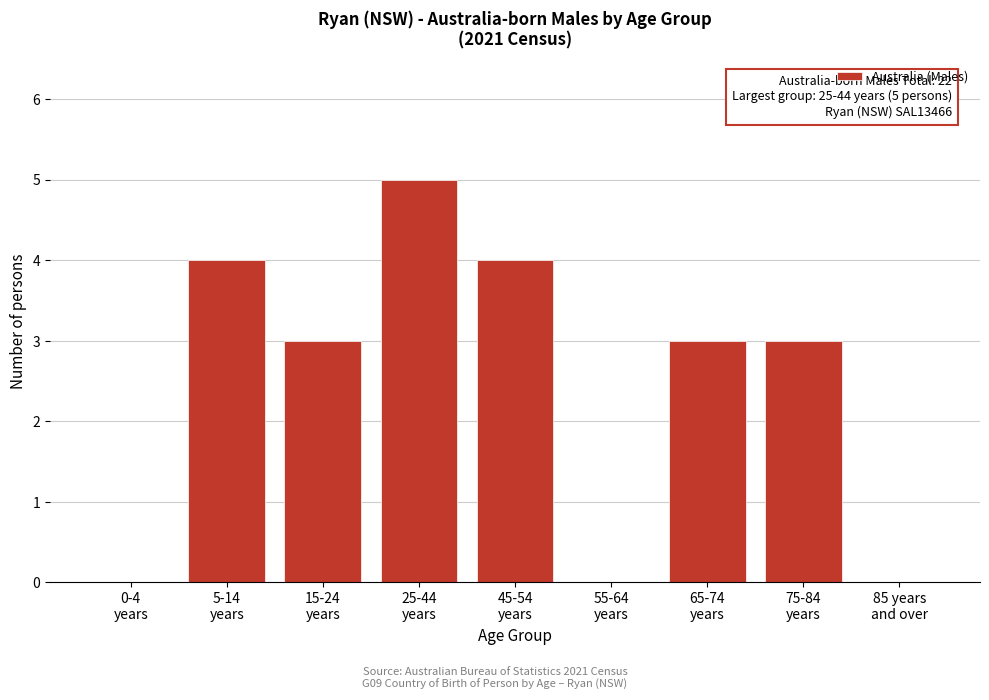

What is the maximum value shown in the chart?

5